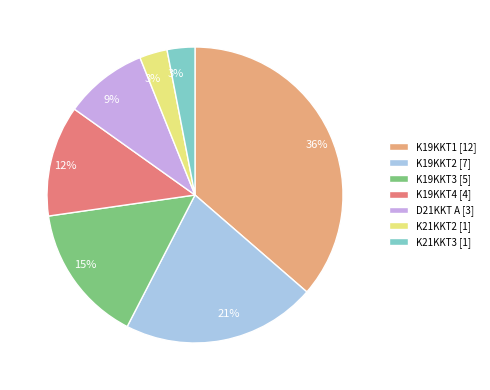

Is it true that K21KKT3 is 3% of the pie?

True